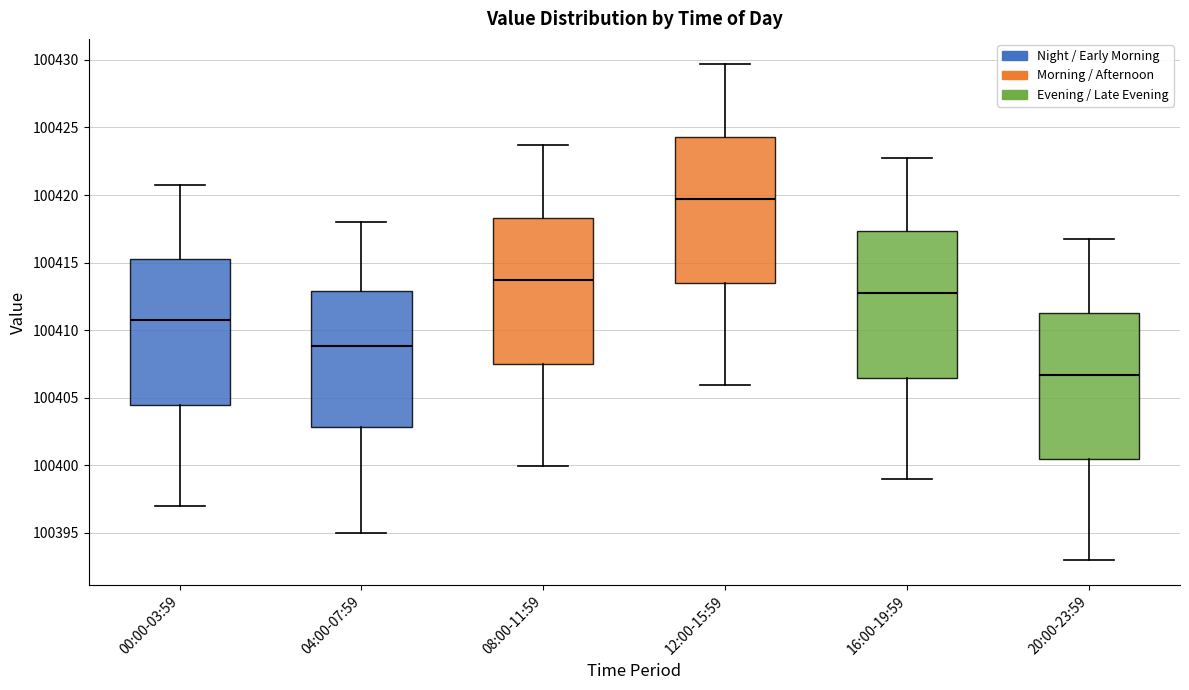

Reading left to right, read every box against the y-axis: the position of its median line, the range the box covers, and the ends of its whiskers. The values are not printed on the chart, so give them approximately, as read against the axis.

00:00-03:59: median 100410.5, box 100404.5 to 100415.5, whiskers 100397.0 to 100420.5
04:00-07:59: median 100409.0, box 100403.0 to 100413.0, whiskers 100395.0 to 100418.0
08:00-11:59: median 100413.5, box 100407.5 to 100418.5, whiskers 100400.0 to 100423.5
12:00-15:59: median 100419.5, box 100413.5 to 100424.5, whiskers 100406.0 to 100429.5
16:00-19:59: median 100412.5, box 100406.5 to 100417.5, whiskers 100399.0 to 100422.5
20:00-23:59: median 100406.5, box 100400.5 to 100411.5, whiskers 100393.0 to 100416.5